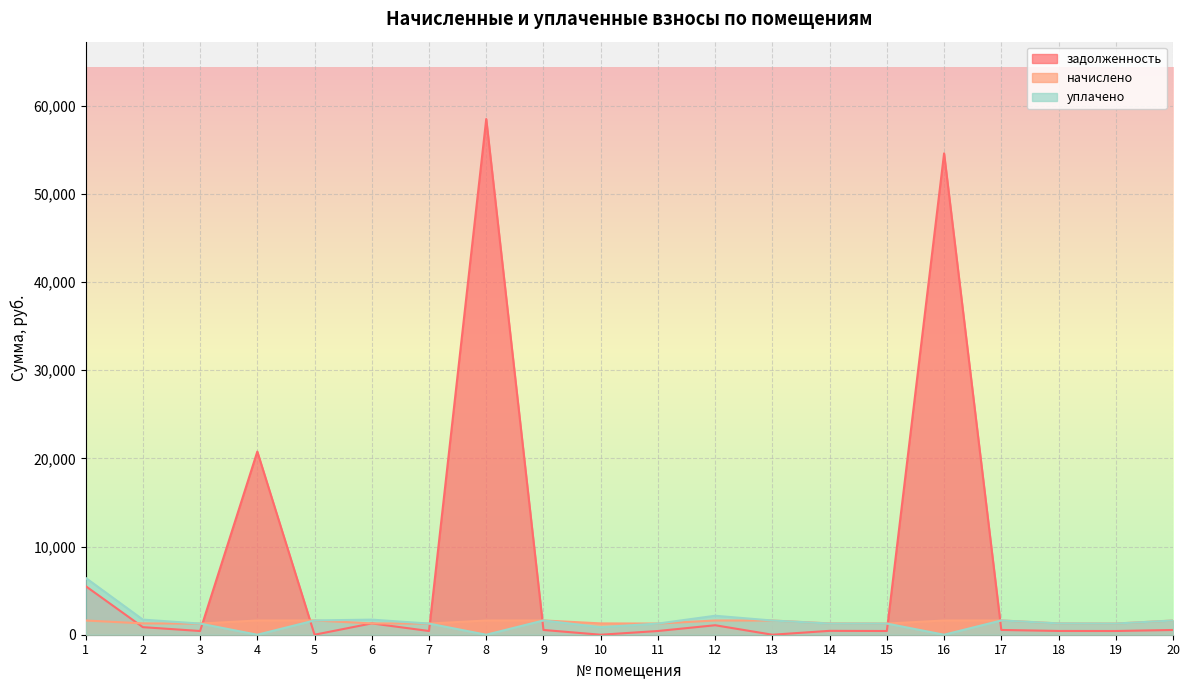

At which category is the sum across all series the highest?

8